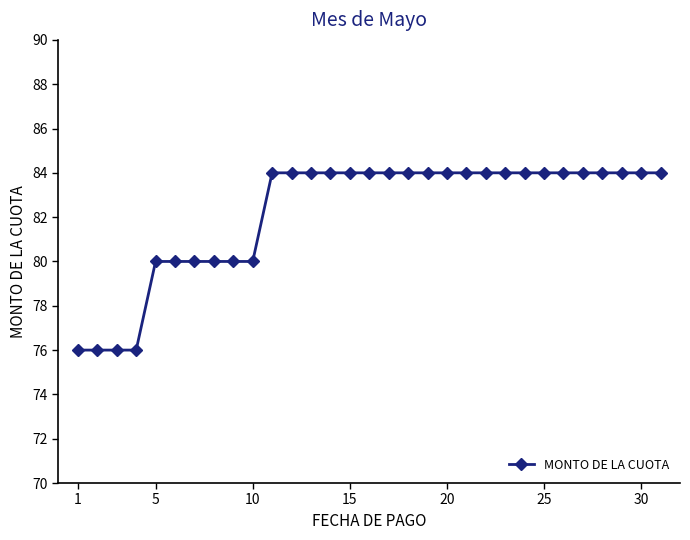

What is the value of the 10th point from the left?

80